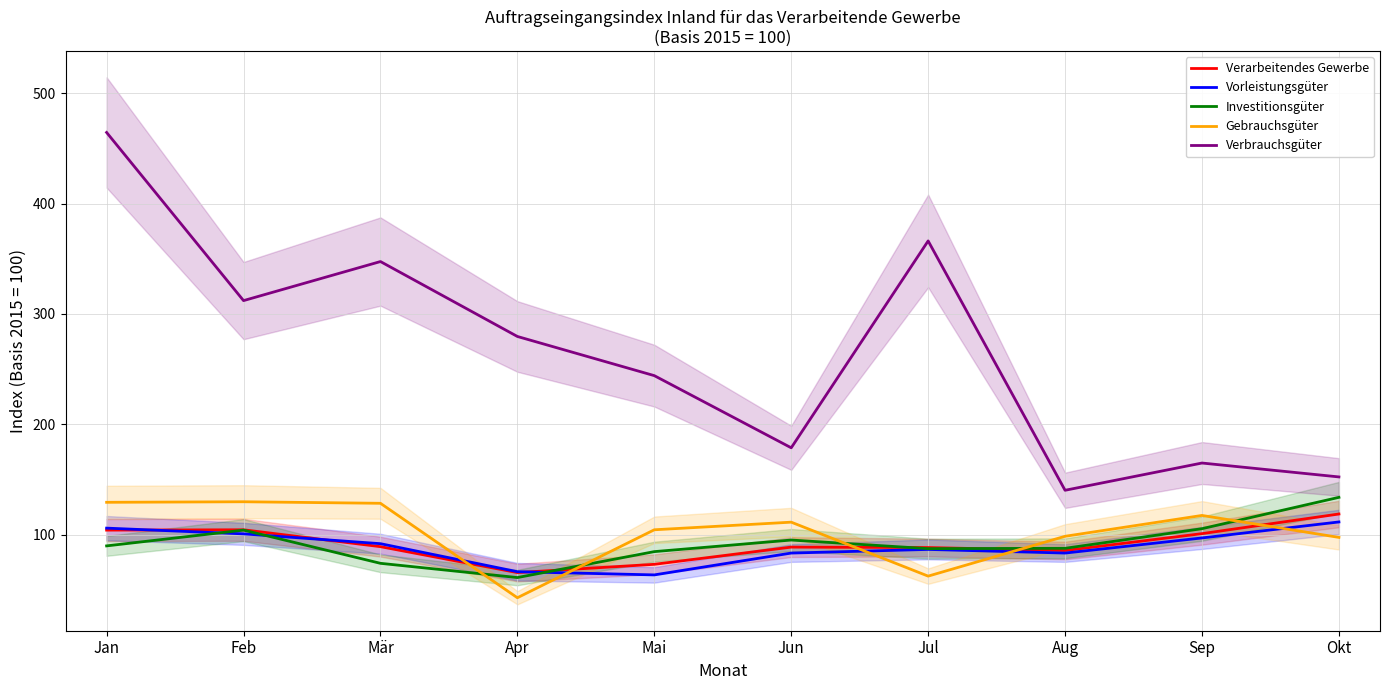

The value of Verarbeitendes Gewerbe at Mai is 36.0. True or false?

False